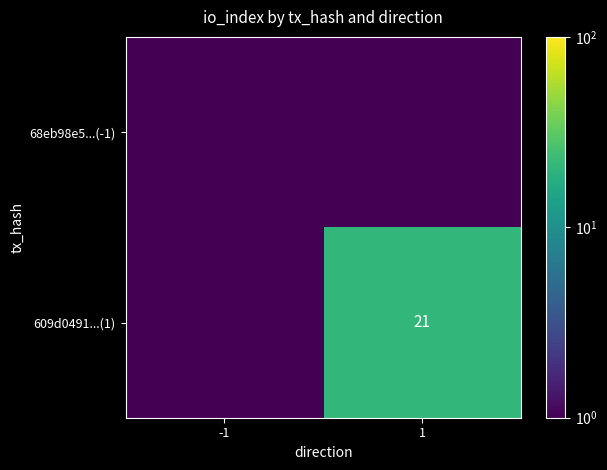

Which has a higher value, 1 or -1?

1